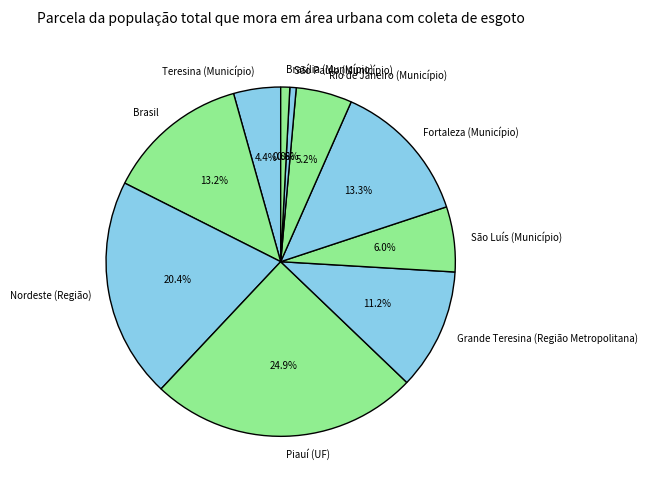

How many segments does this pie chart have?

10